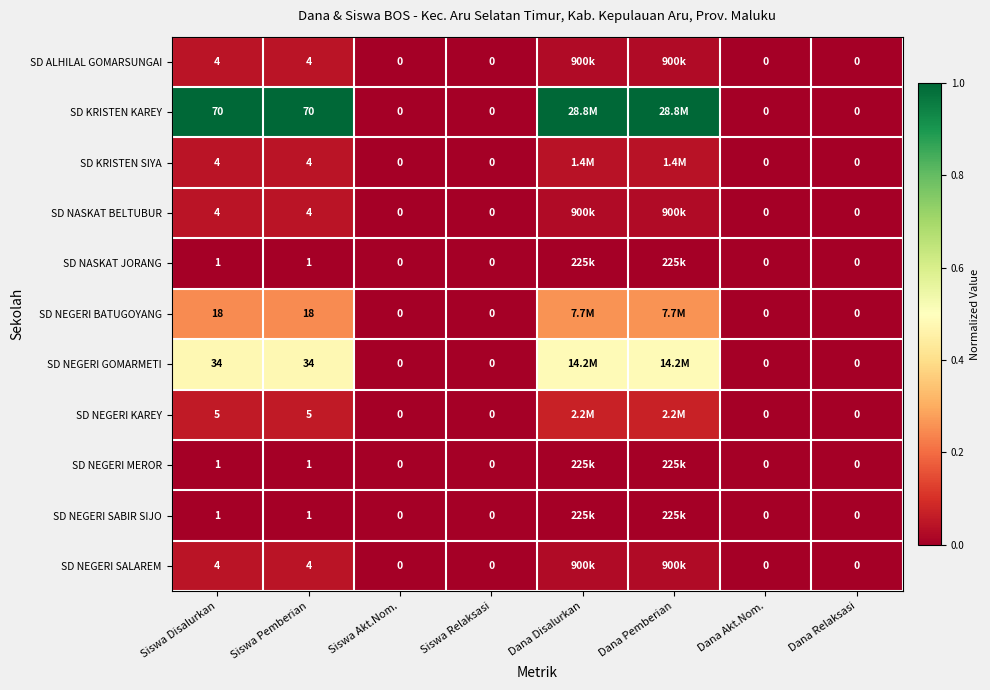

What is the difference between the highest and lowest values at Siswa Disalurkan?

69.0